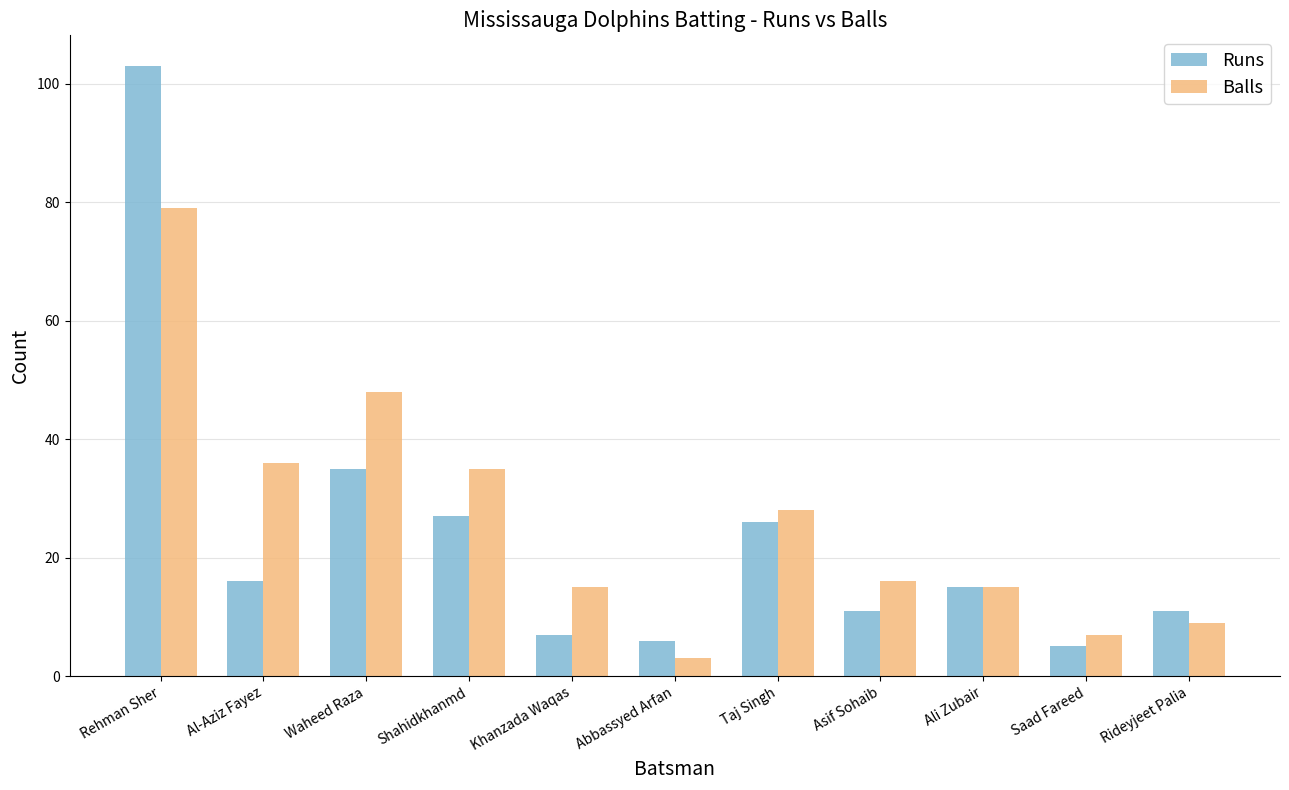

What is the sum of the Runs values at Shahidkhanmd and Ali Zubair?

42